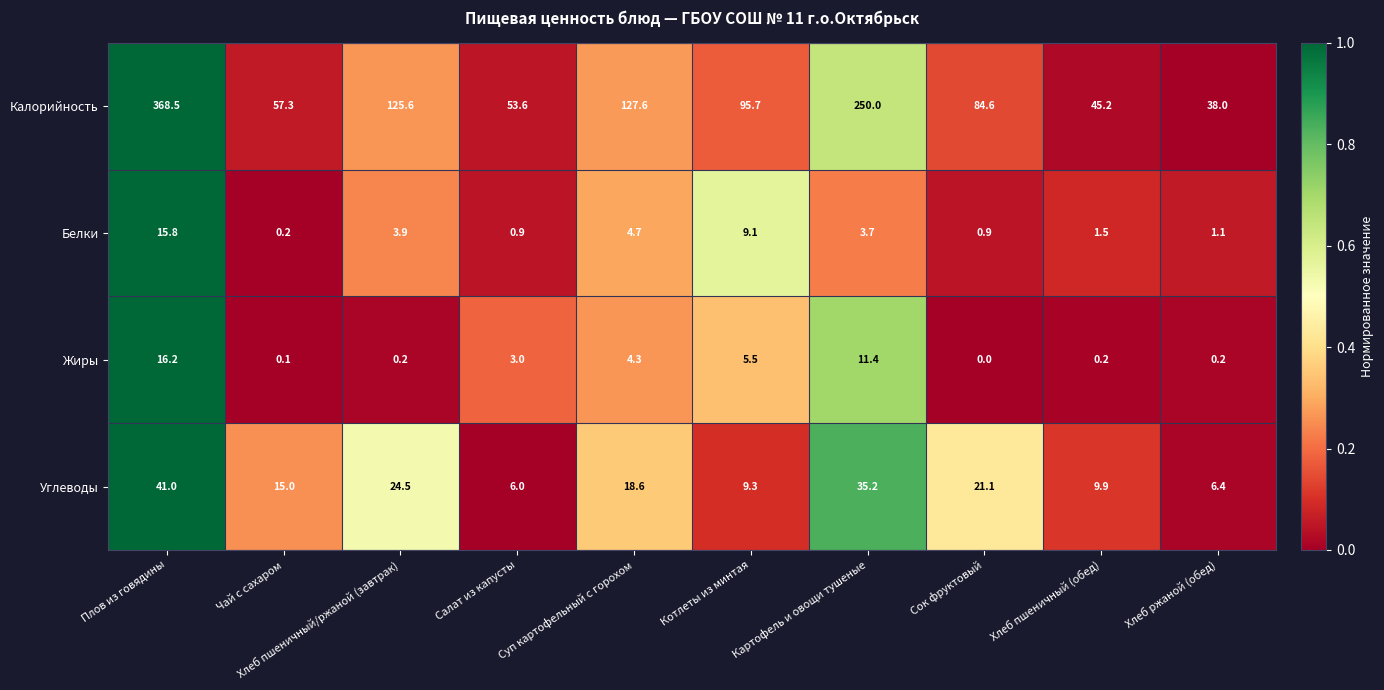

What is the sum of all Калорийность values?

1246.1